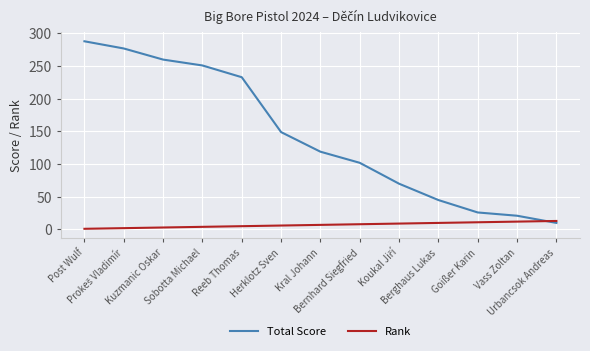

Rank the series by their average value, from highest to lowest.

Total Score, Rank